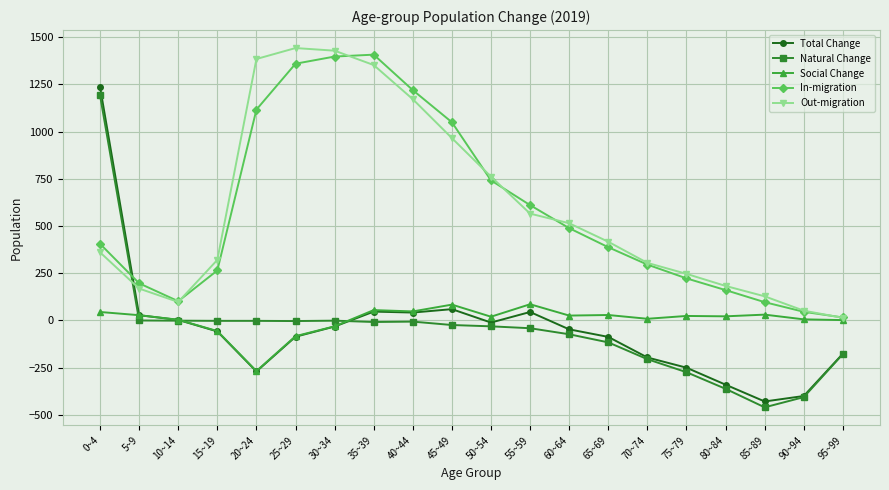

Which series changed the most between 70~74 and 85~89?

Natural Change